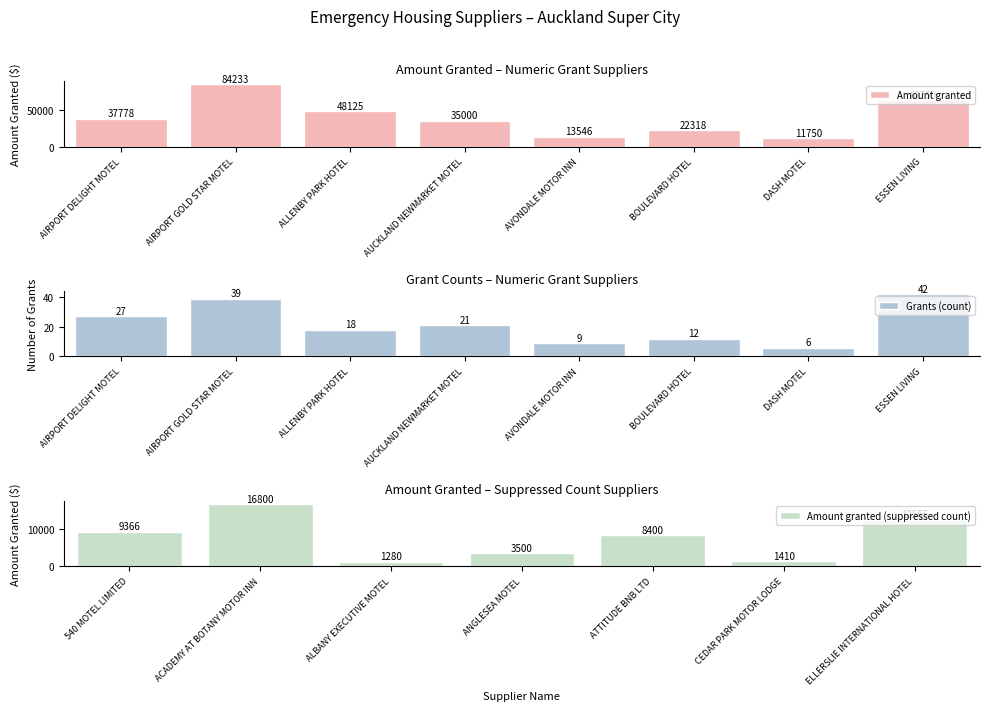

Rank the categories by value from highest to lowest.

AIRPORT GOLD STAR MOTEL, ESSEN LIVING, ALLENBY PARK HOTEL, AIRPORT DELIGHT MOTEL, AUCKLAND NEWMARKET MOTEL, BOULEVARD HOTEL, ACADEMY AT BOTANY MOTOR INN, AVONDALE MOTOR INN, ELLERSLIE INTERNATIONAL HOTEL, DASH MOTEL, 540 MOTEL LIMITED, ATTITUDE BNB LTD, ANGLESEA MOTEL, CEDAR PARK MOTOR LODGE, ALBANY EXECUTIVE MOTEL